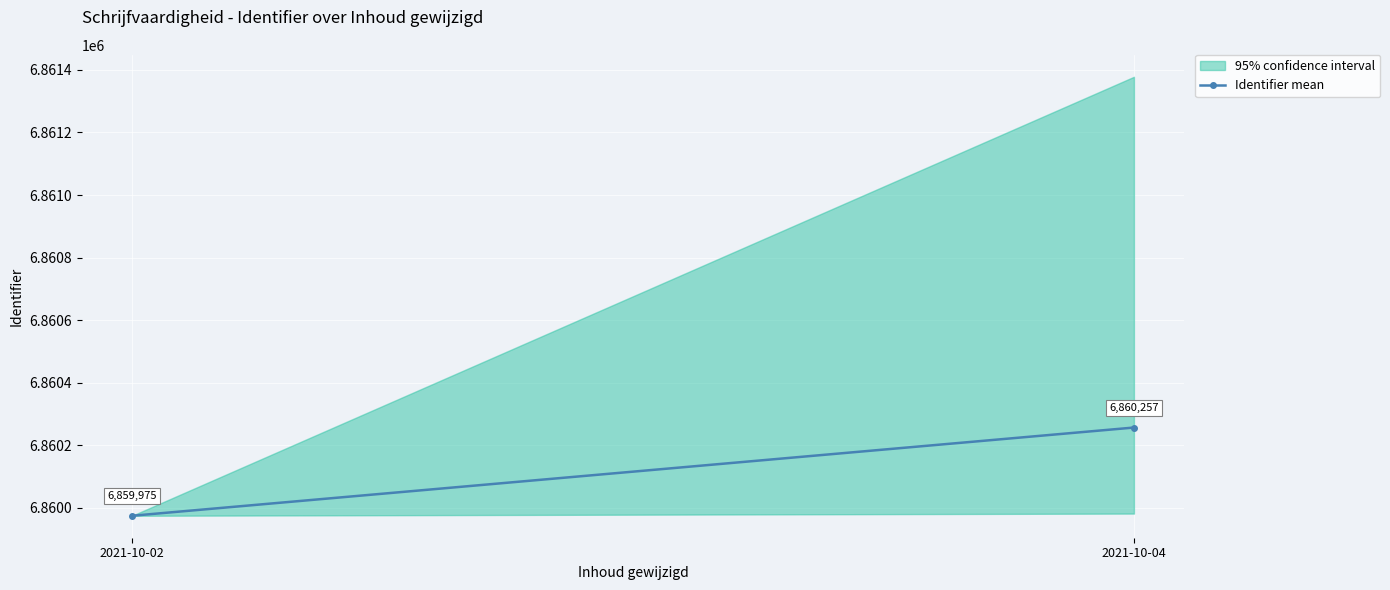

Which has a higher value, 2021-10-02 or 2021-10-04?

2021-10-04